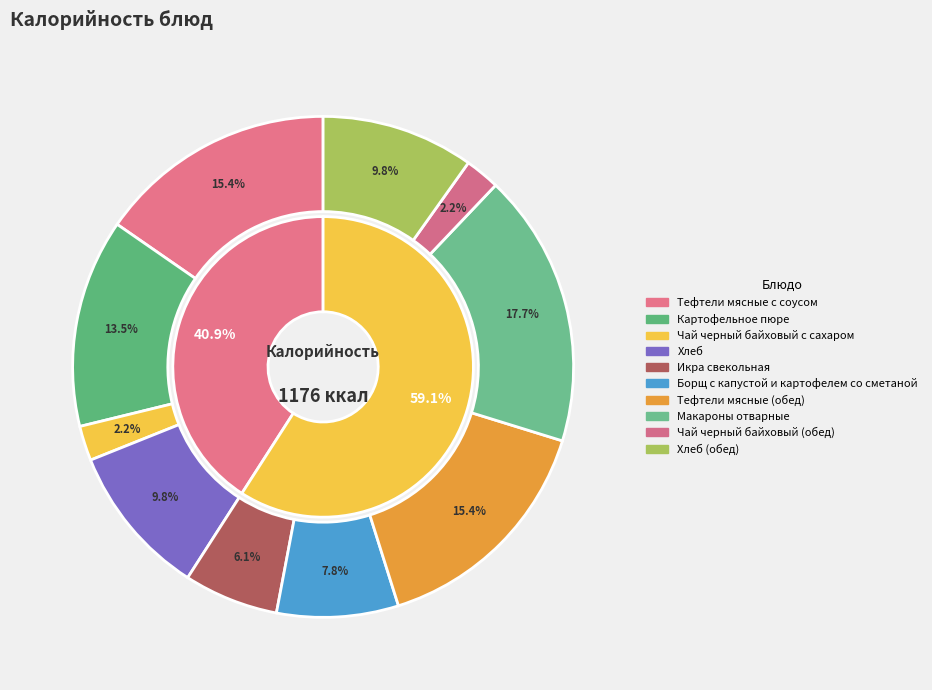

Which category has the smallest portion of the pie?

Чай черный байховый с сахаром